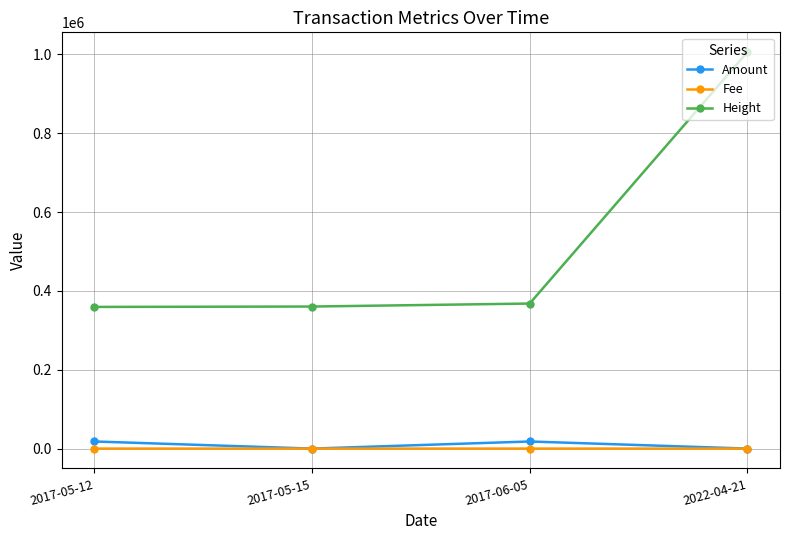

True or false: Height and Fee intersect in this chart.

False